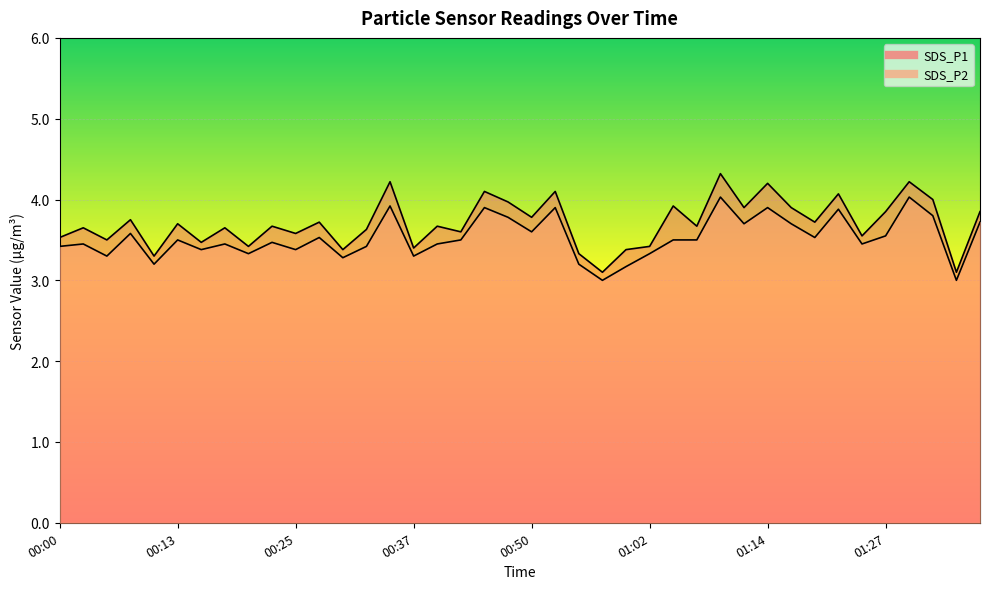

Is the value of SDS_P2 at 01:14 greater than the value of SDS_P1 at 01:24?

Yes